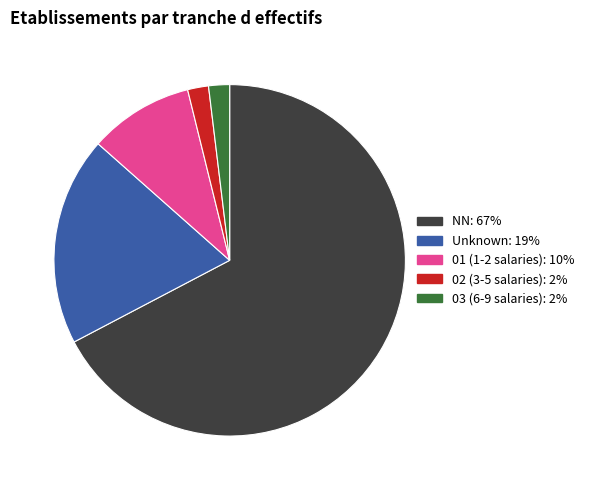

How many segments does this pie chart have?

5